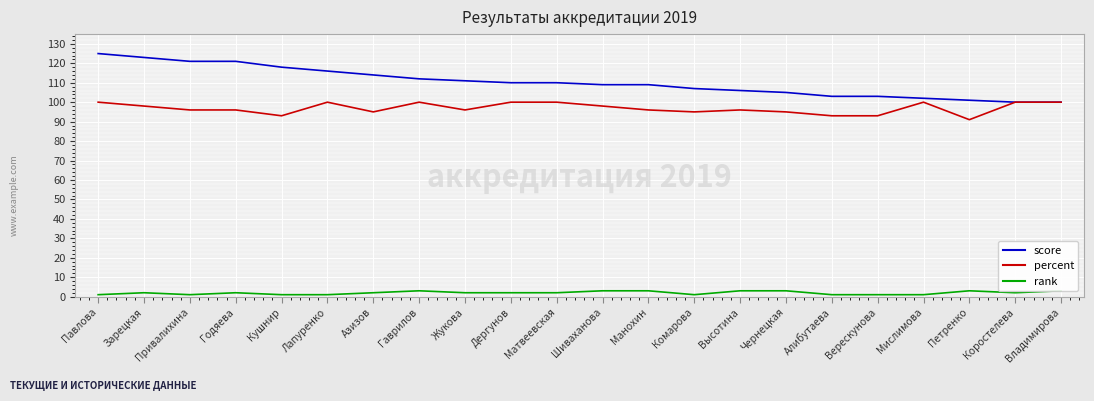

What is the label of the 12th point from the left?

Шиваханова